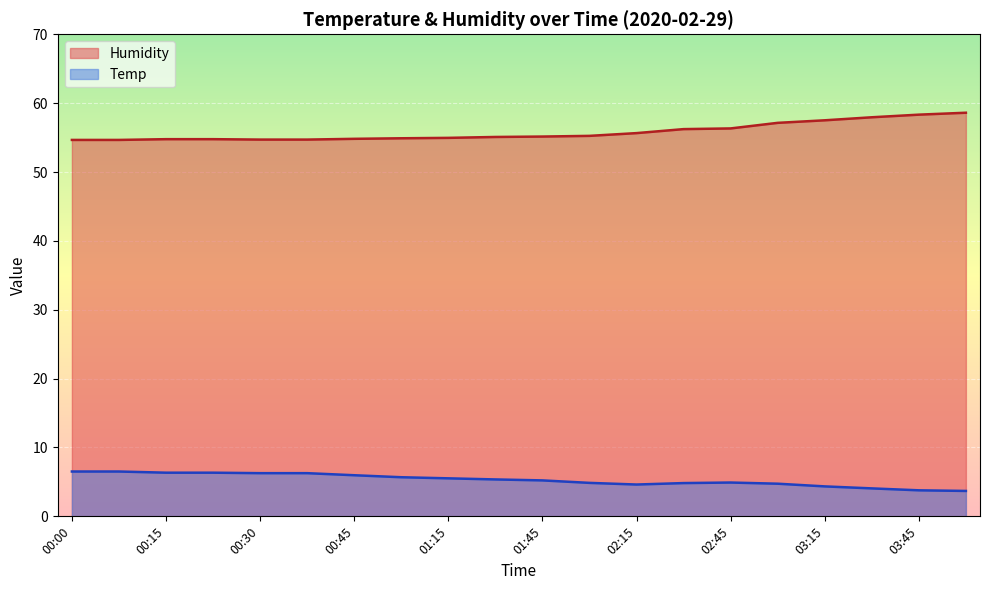

What is the label of the 4th point from the right?

03:15